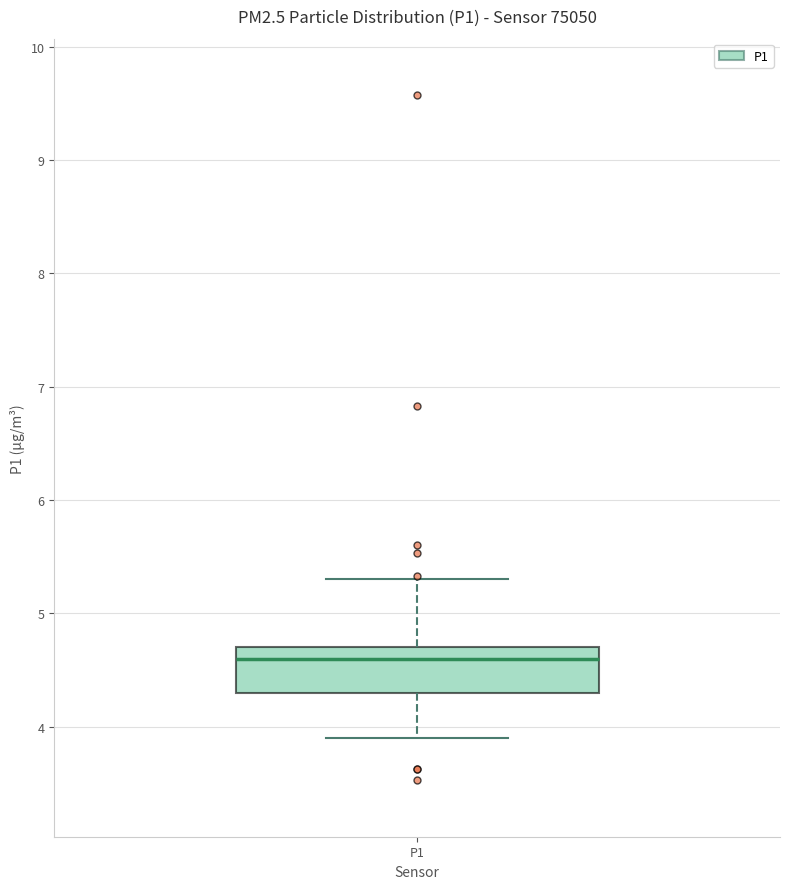

Read this box plot against the y-axis: the position of the median line, the range covered by the box, and the ends of both whiskers. The values are not printed on the chart, so give them approximately, as read against the axis.

median 4.6, box 4.3 to 4.7, whiskers 3.9 to 5.3